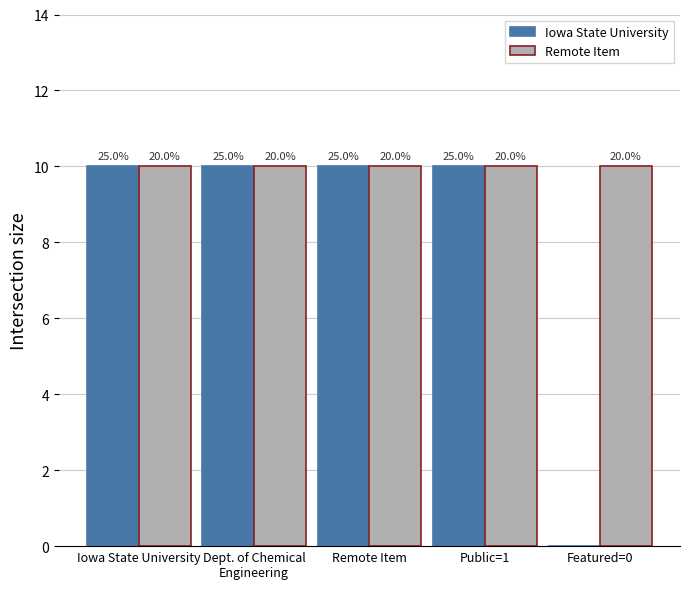

What are all the series names shown in the legend?

Iowa State University, Remote Item